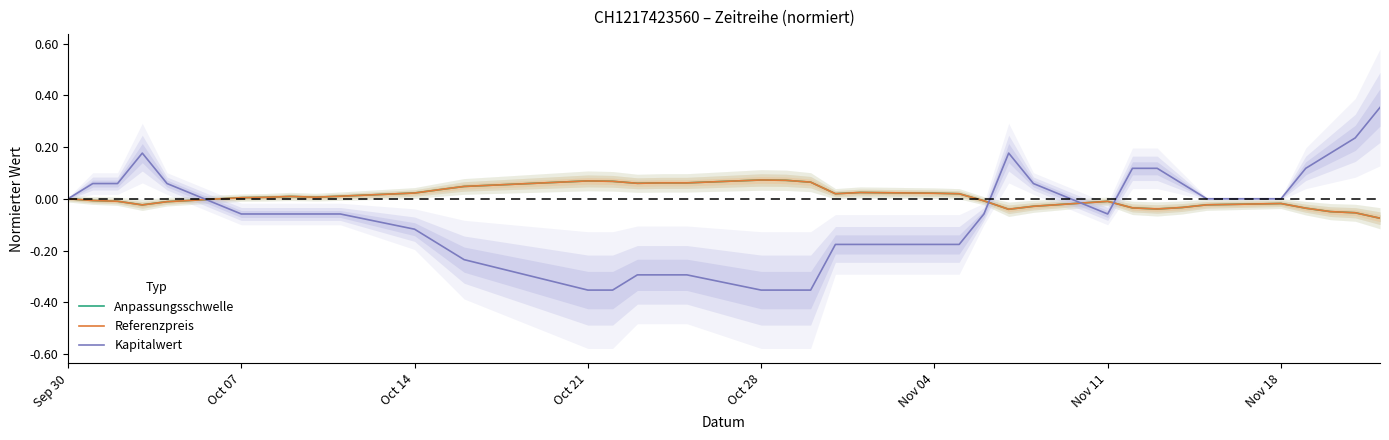

Reading left to right, list all the values displayed in this chart.

Anpassungsschwelle: 0.0	-0.0	-0.0	-0.0	-0.0	0.0	0.0	0.0	0.0	0.0	0.0	0.0	0.0	0.1	0.1	0.1	0.1	0.1	0.1	0.1	0.1	0.0	0.0	0.0	0.0	-0.0	-0.0	-0.0	-0.0	-0.0	-0.0	-0.0	-0.0	-0.0	-0.0	-0.0	-0.1	-0.1
Referenzpreis: 0.0	-0.0	-0.0	-0.0	-0.0	0.0	0.0	0.0	0.0	0.0	0.0	0.0	0.0	0.1	0.1	0.1	0.1	0.1	0.1	0.1	0.1	0.0	0.0	0.0	0.0	-0.0	-0.0	-0.0	-0.0	-0.0	-0.0	-0.0	-0.0	-0.0	-0.0	-0.0	-0.1	-0.1
Kapitalwert: 0.0	0.1	0.1	0.2	0.1	-0.1	-0.1	-0.1	-0.1	-0.1	-0.1	-0.2	-0.2	-0.4	-0.4	-0.3	-0.3	-0.3	-0.4	-0.4	-0.4	-0.2	-0.2	-0.2	-0.2	-0.1	0.2	0.1	-0.1	0.1	0.1	0.1	0.0	0.0	0.1	0.2	0.2	0.4